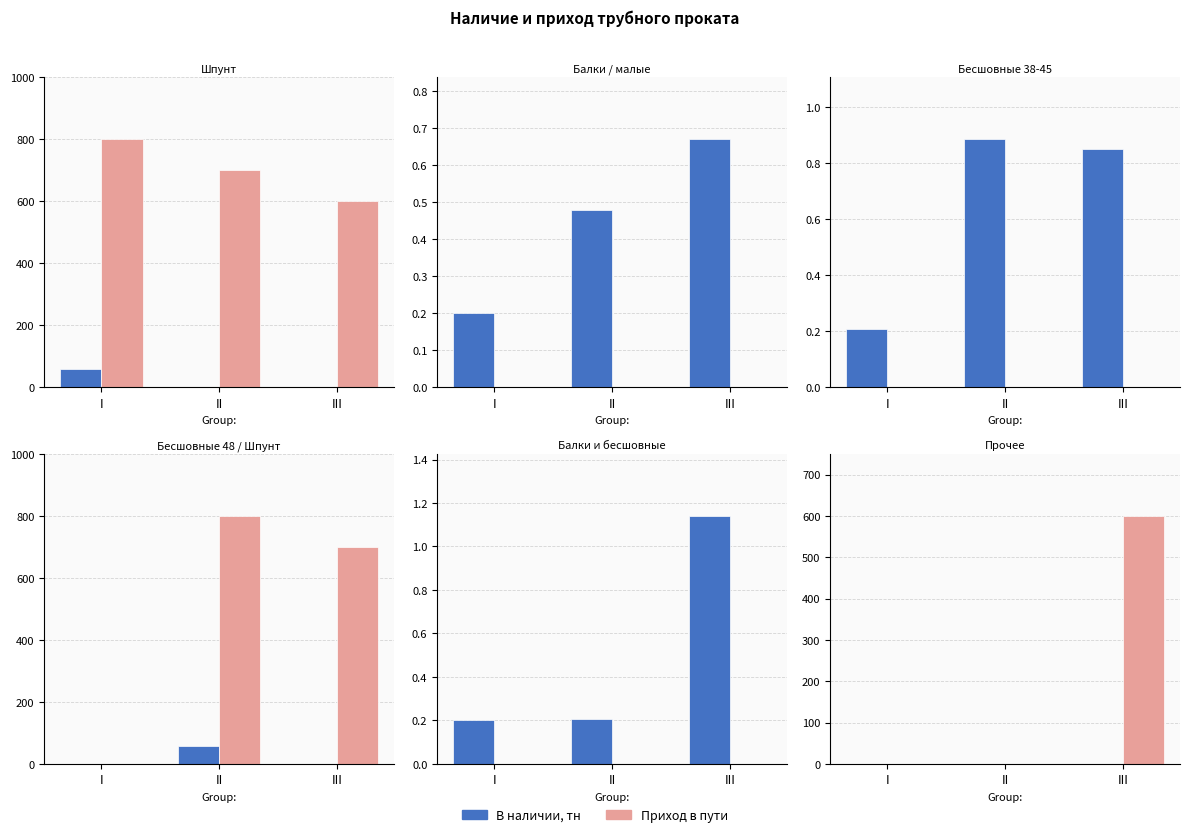

How many bars are there in each group?

2